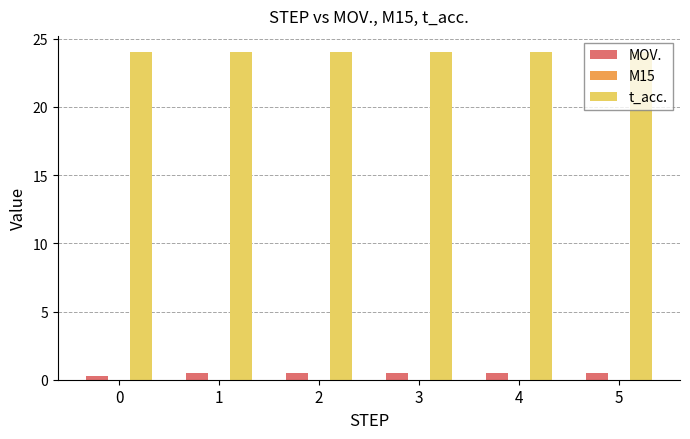

How many groups of bars are there?

6